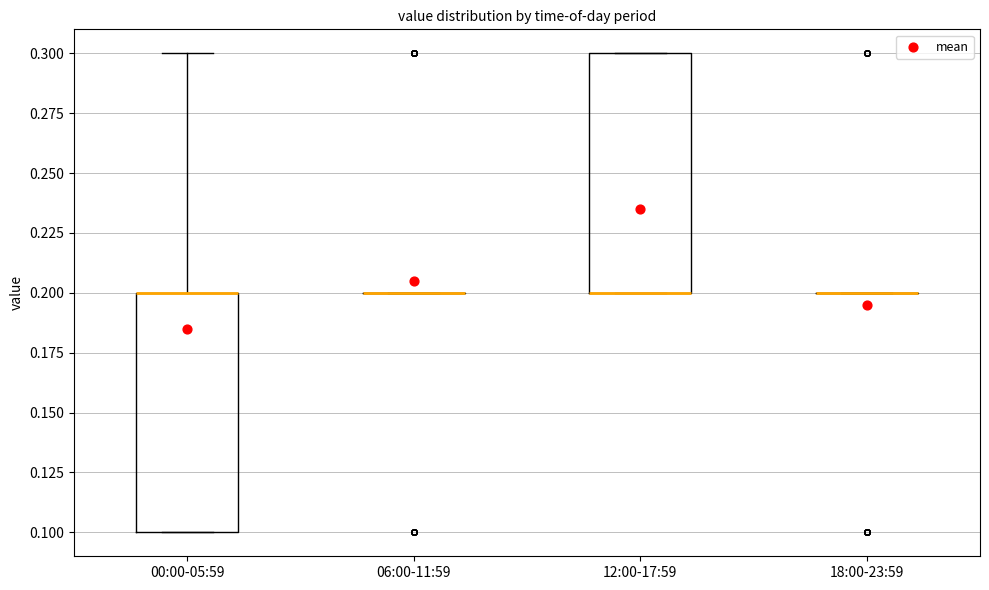

Reading left to right, transcribe this box plot: for each box, give where its median line is, the range the box spans, and where its two whiskers end, as read against the y-axis. The values are not printed on the chart, so give them approximately, as read against the axis.

00:00-05:59: median 0.2 (drawn on the box's upper edge), box 0.1 to 0.2, whiskers 0.1 to 0.3
06:00-11:59: box collapsed to a line at 0.2, whiskers 0.2 to 0.2
12:00-17:59: median 0.2 (drawn on the box's lower edge), box 0.2 to 0.3, whiskers 0.2 to 0.3
18:00-23:59: box collapsed to a line at 0.2, whiskers 0.2 to 0.2